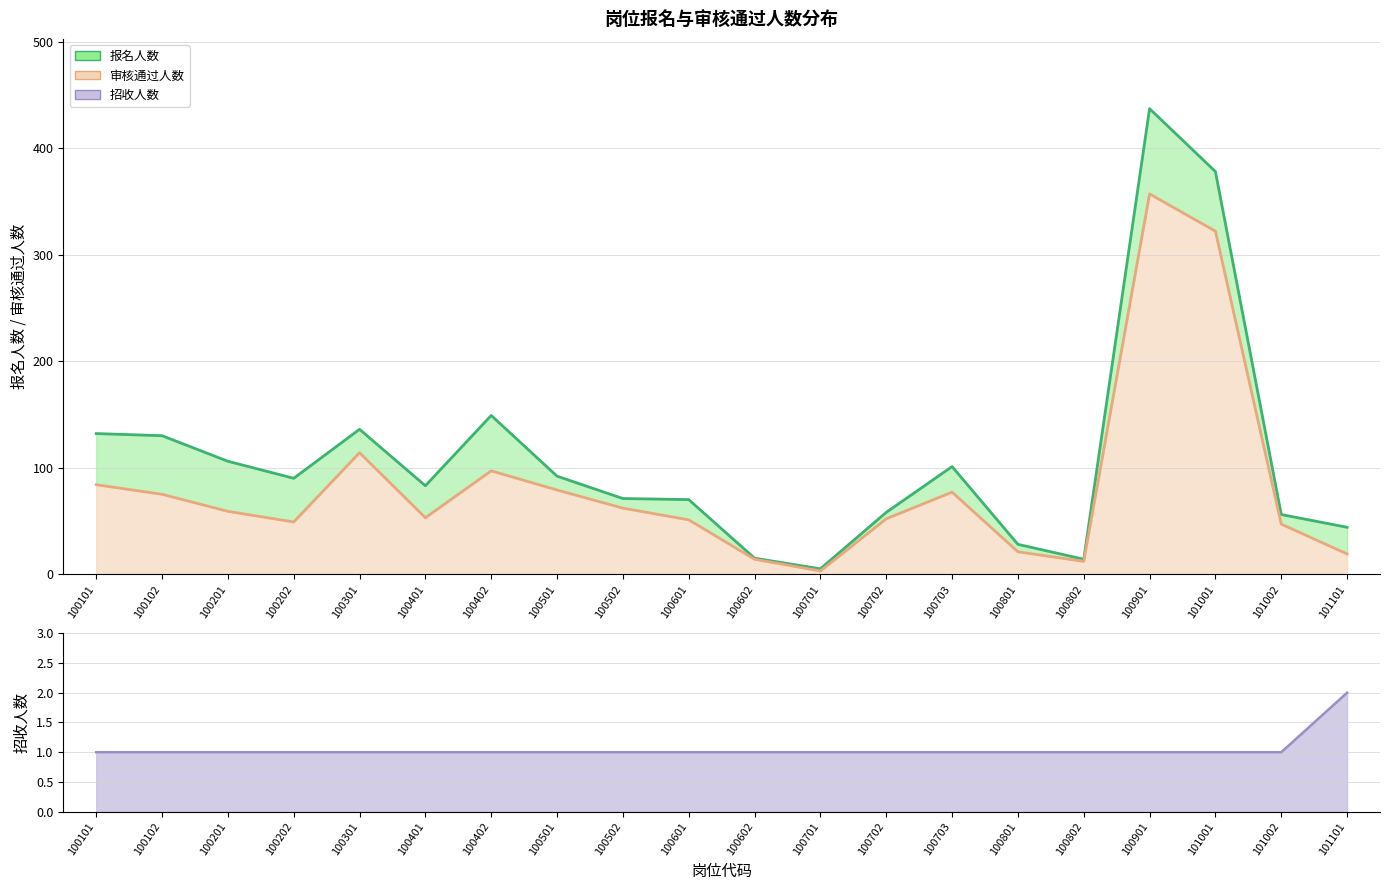

Rank the series by their average value, from lowest to highest.

招收人数, 审核通过人数, 报名人数